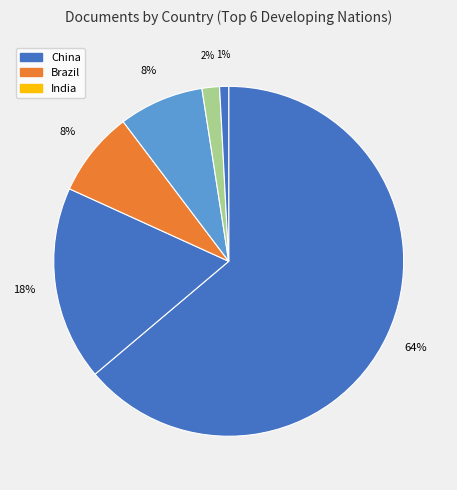

Count the number of slices in the pie.

6